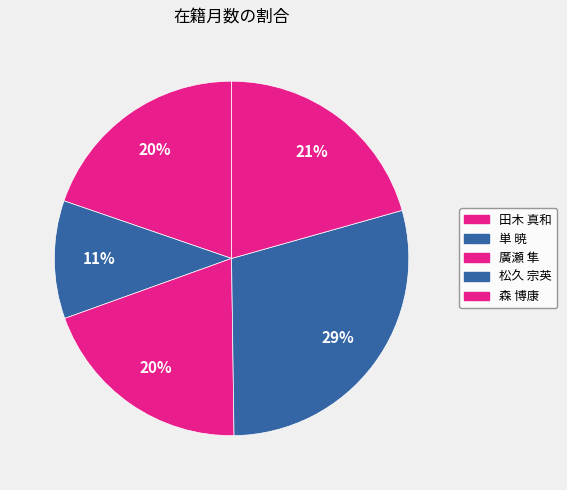

To the nearest percent, what is the average slice percentage?

20%